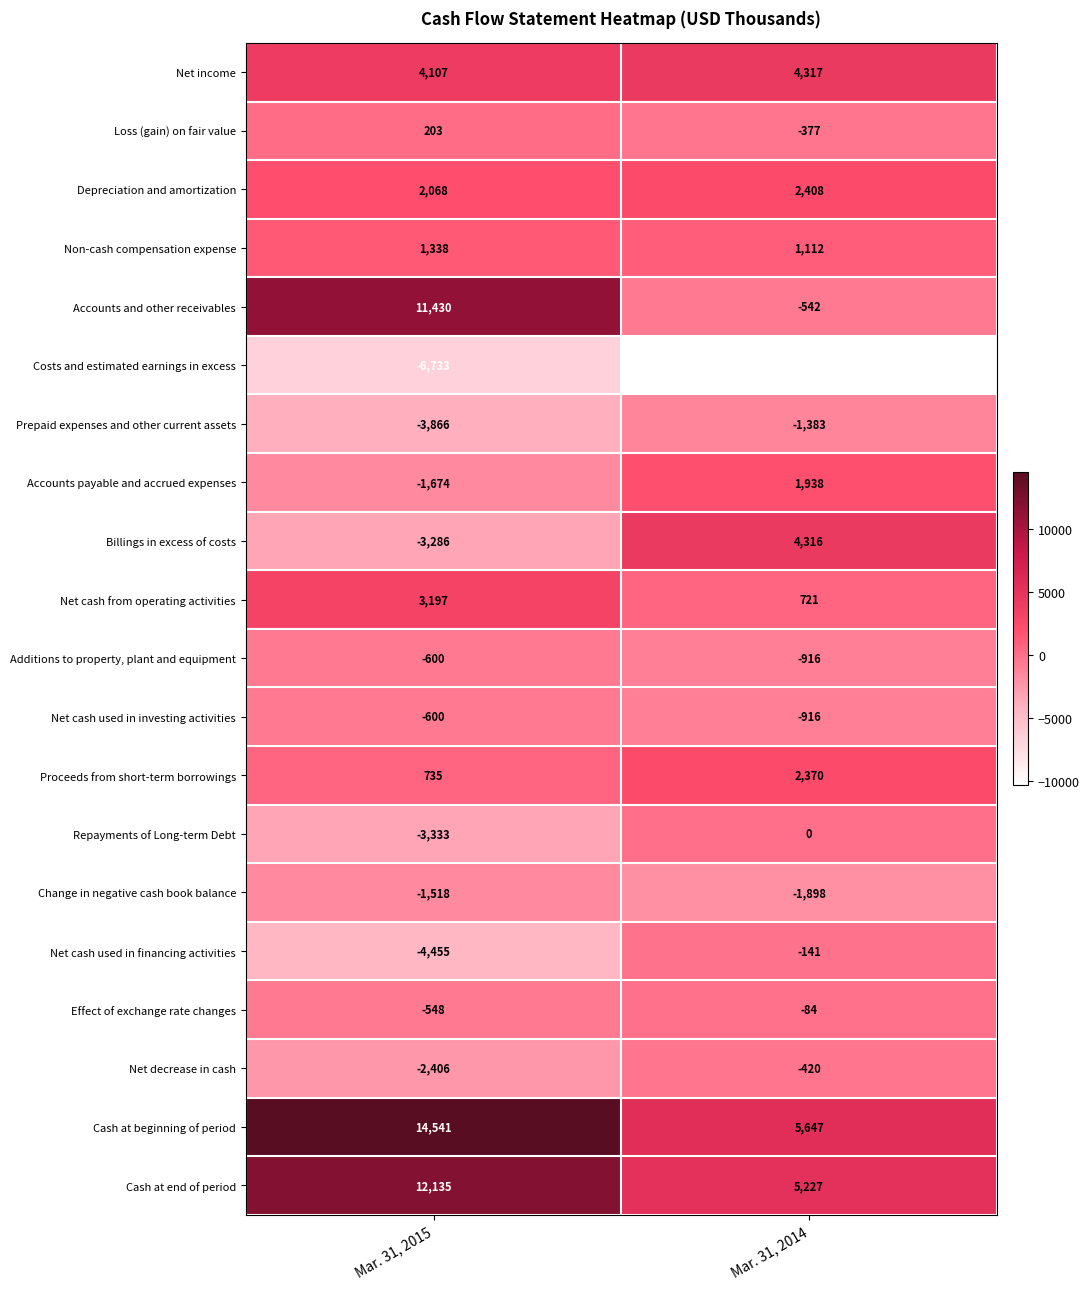

Is it true that Accounts payable and accrued expenses equals -2723 at Mar. 31, 2015?

False